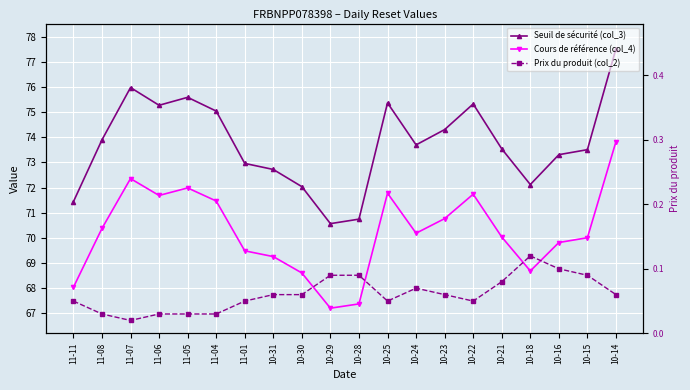

True or false: Cours de référence (col_4) and Seuil de sécurité (col_3) cross at least once.

False